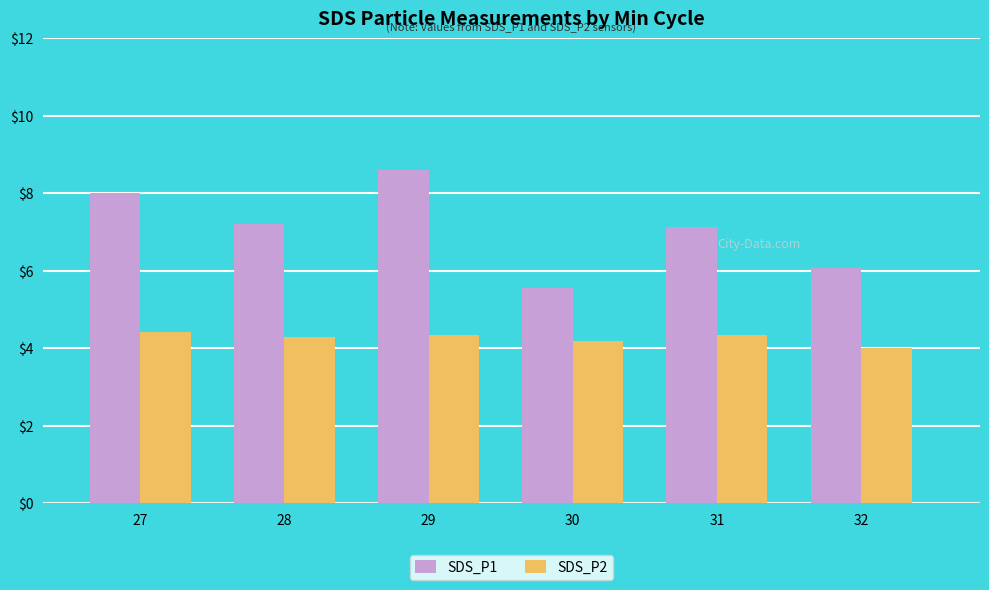

How many groups of bars are there?

6